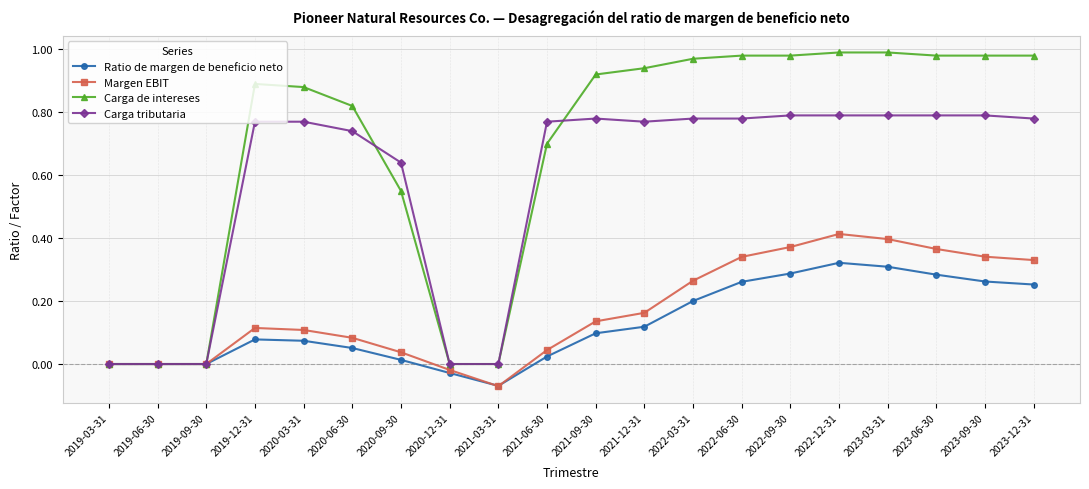

How many categories are shown in the chart?

20